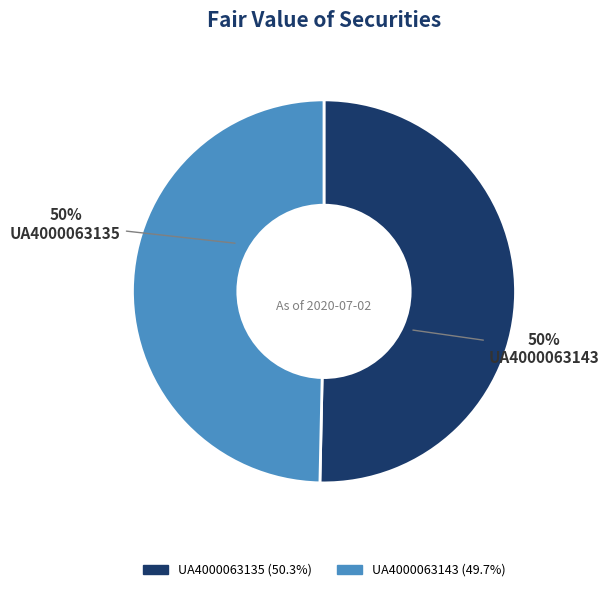

Is it true that UA4000063143 is 63% of the pie?

False